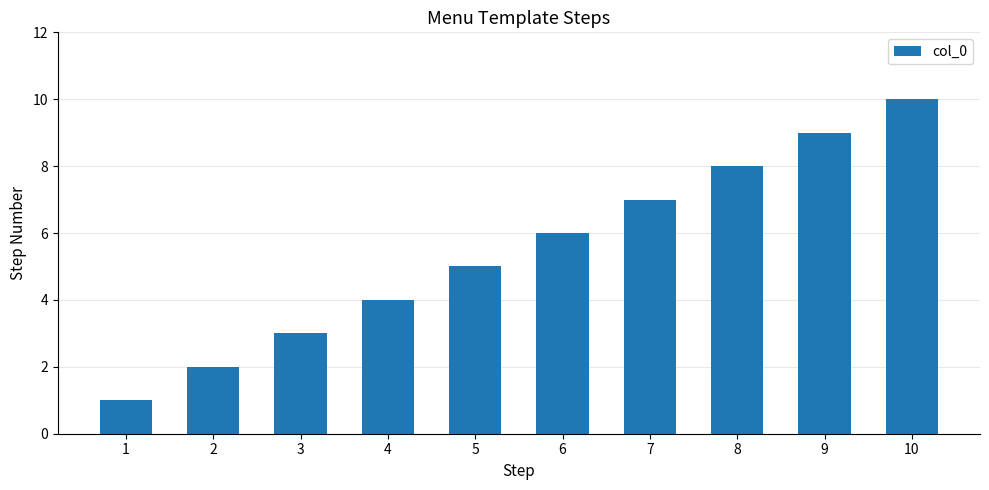

What is the maximum value shown in the chart?

10